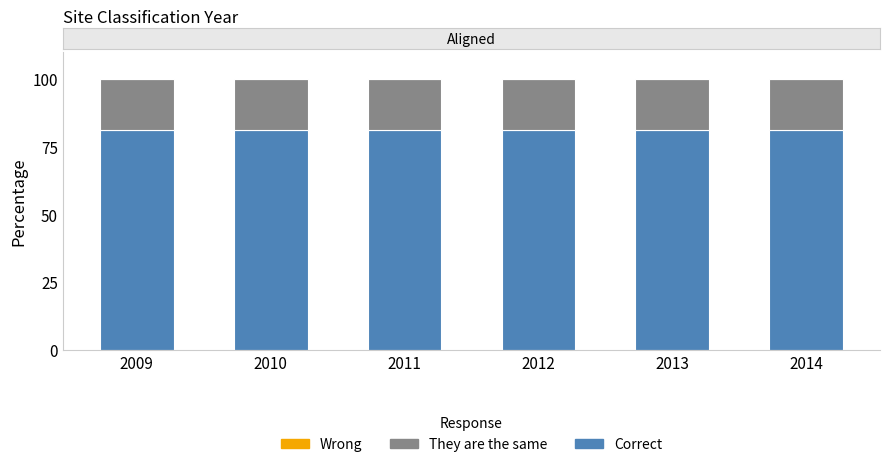

True or false: Correct has a value of 122.0 at 2010.

False